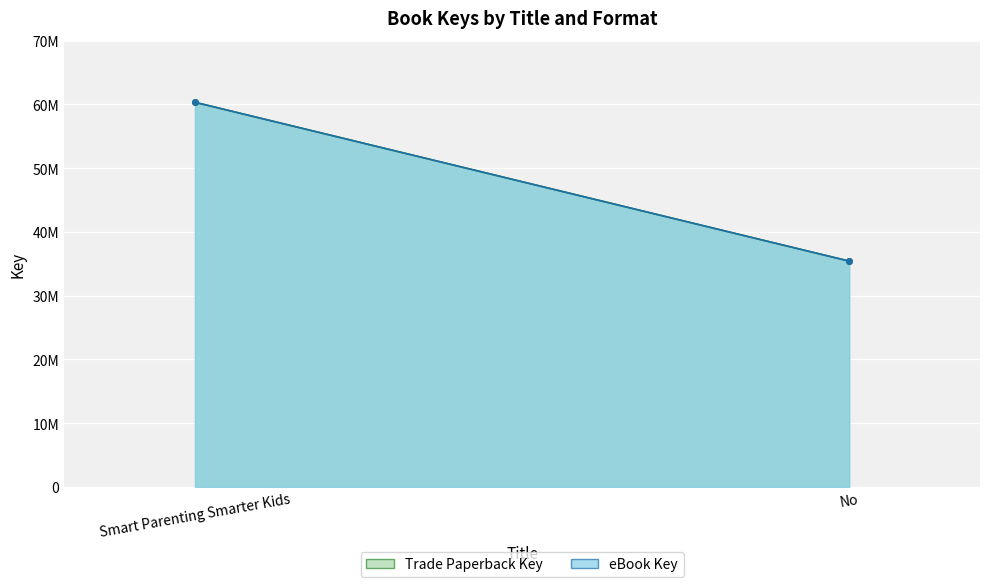

Between No and Smart Parenting Smarter Kids, which is larger?

Smart Parenting Smarter Kids